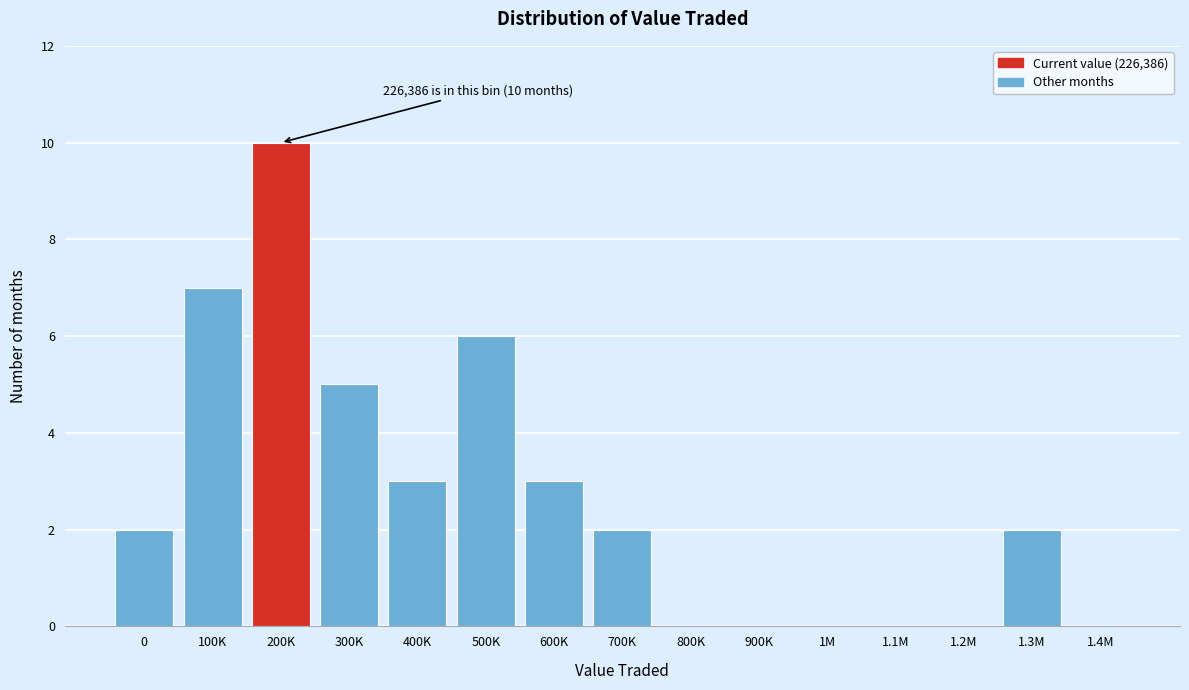

Reading left to right, extract all data points from this chart.

0=2	100K=7	200K=10	300K=5	400K=3	500K=6	600K=3	700K=2	800K=0	900K=0	1M=0	1.1M=0	1.2M=0	1.3M=2	1.4M=0